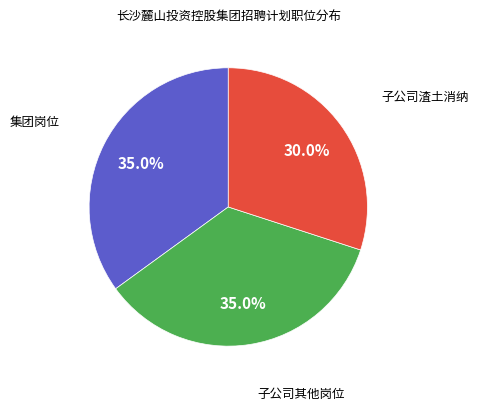

Is there a majority slice in this chart?

No